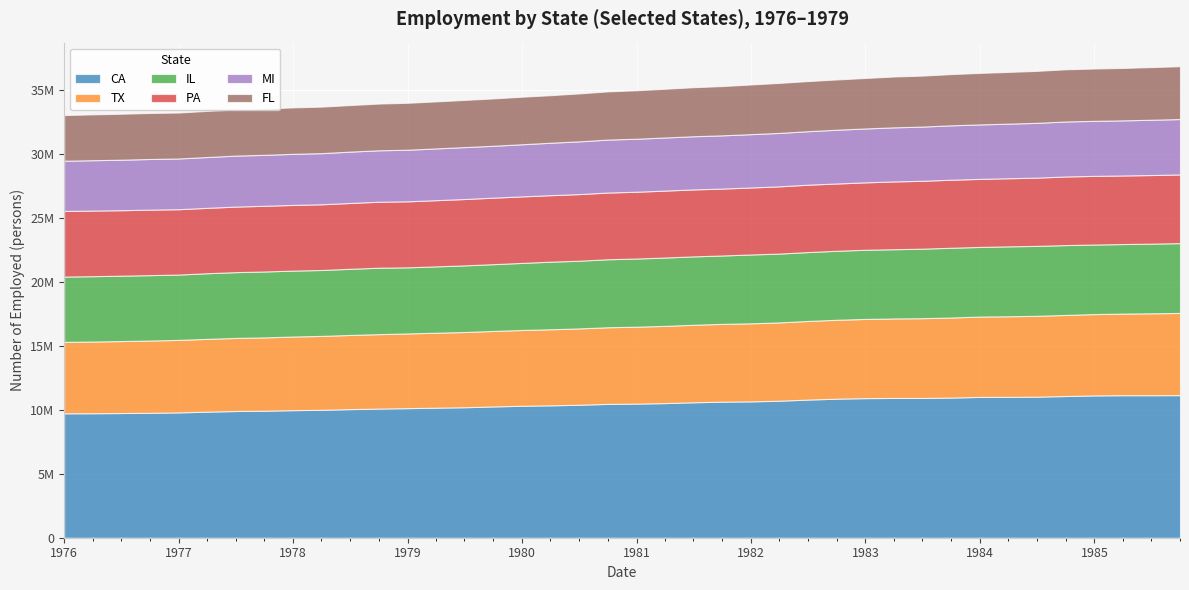

Is the value of IL at 1980-04 greater than the value of TX at 1985-01?

No